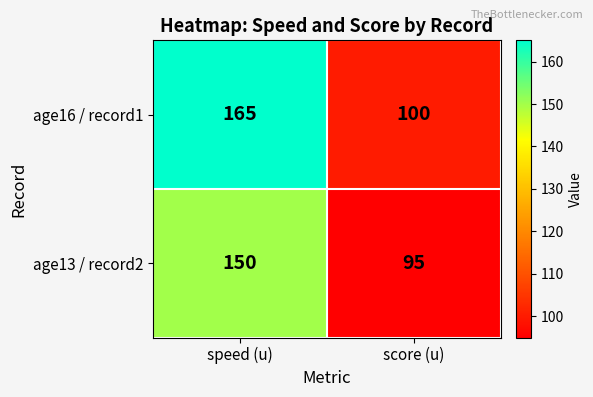

Reading left to right, transcribe all the data shown in this chart.

age16 / record1: 165	100
age13 / record2: 150	95